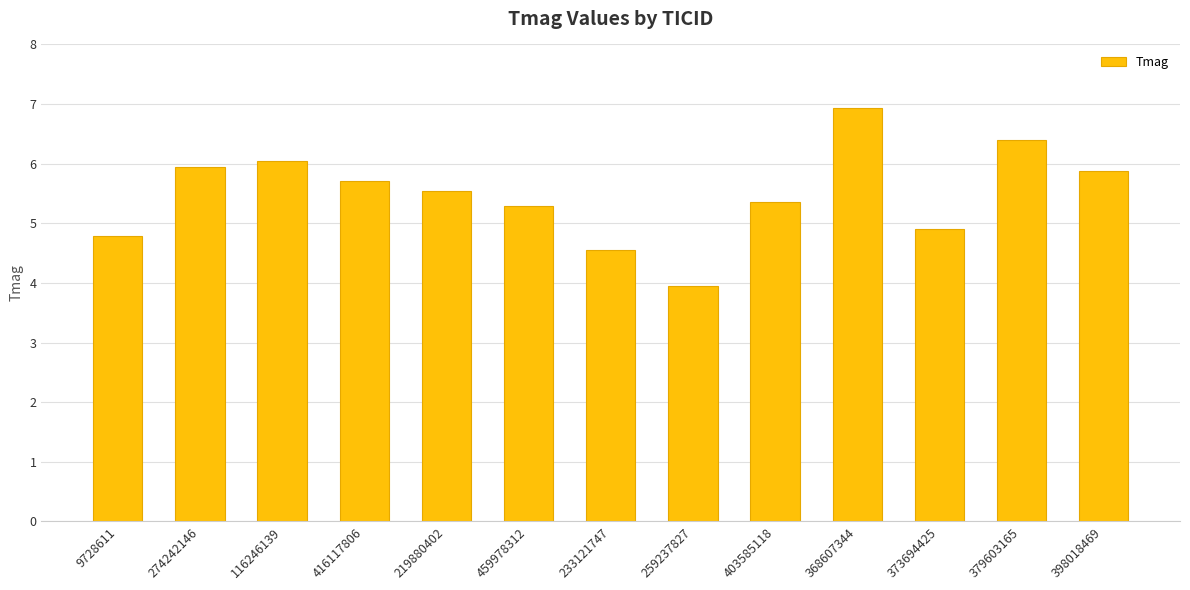

At which category does the chart reach its peak across all series?

368607344